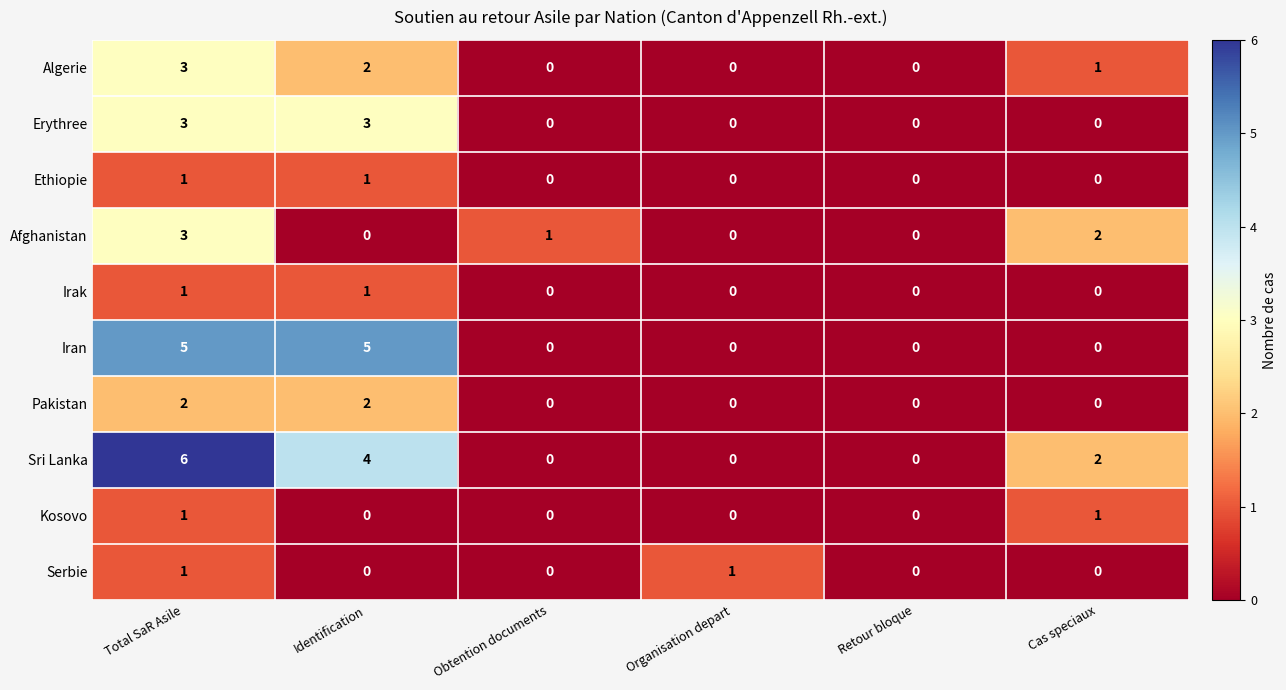

Which series has the largest total across all categories?

Sri Lanka